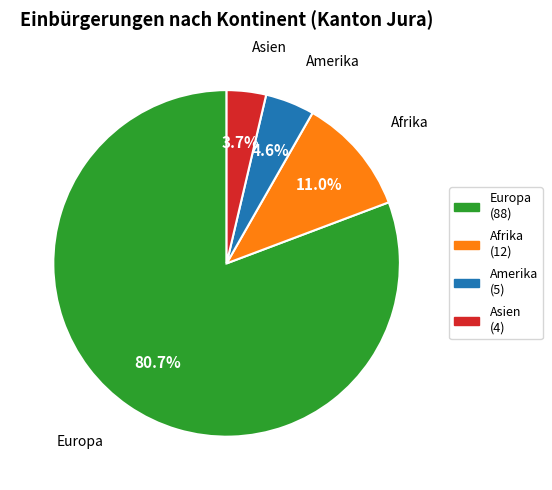

How many slices are in this pie chart?

4